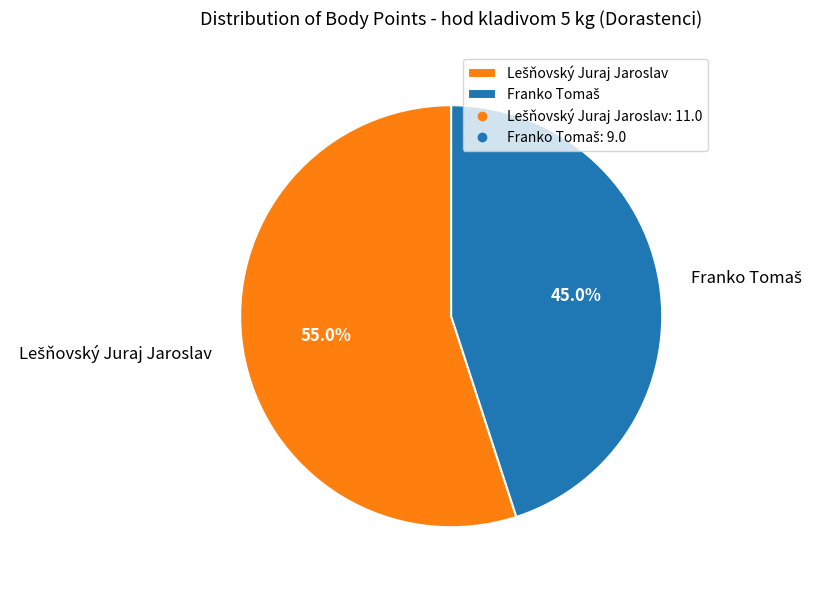

Does any single category account for the majority?

Yes